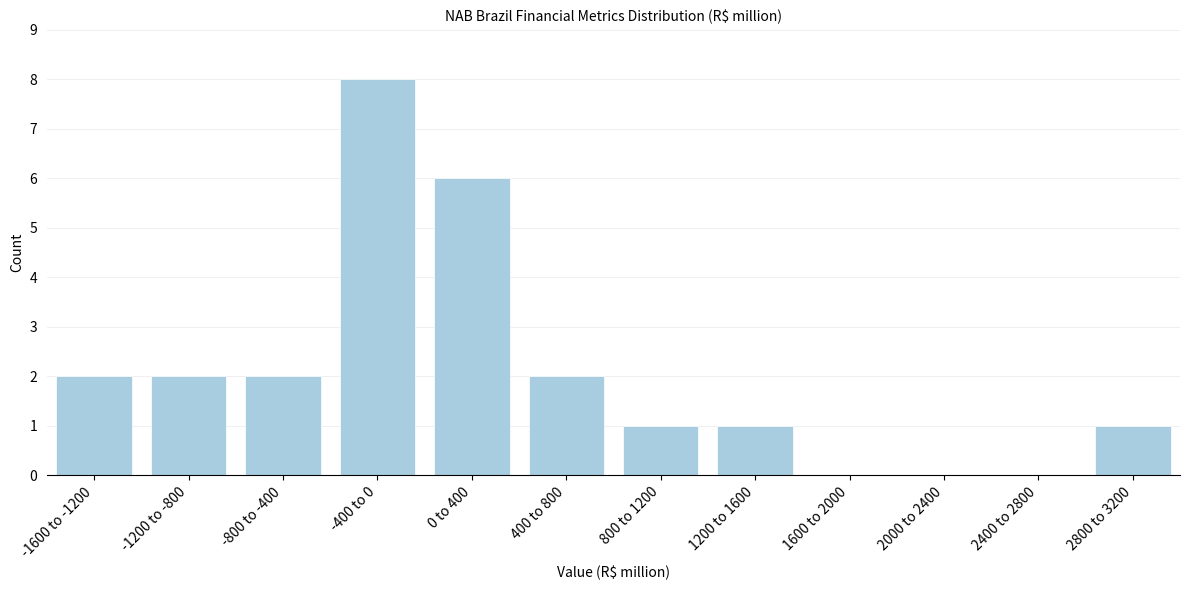

Reading left to right, transcribe all the data shown in this chart.

-1600 to -1200=2	-1200 to -800=2	-800 to -400=2	-400 to 0=8	0 to 400=6	400 to 800=2	800 to 1200=1	1200 to 1600=1	1600 to 2000=0	2000 to 2400=0	2400 to 2800=0	2800 to 3200=1